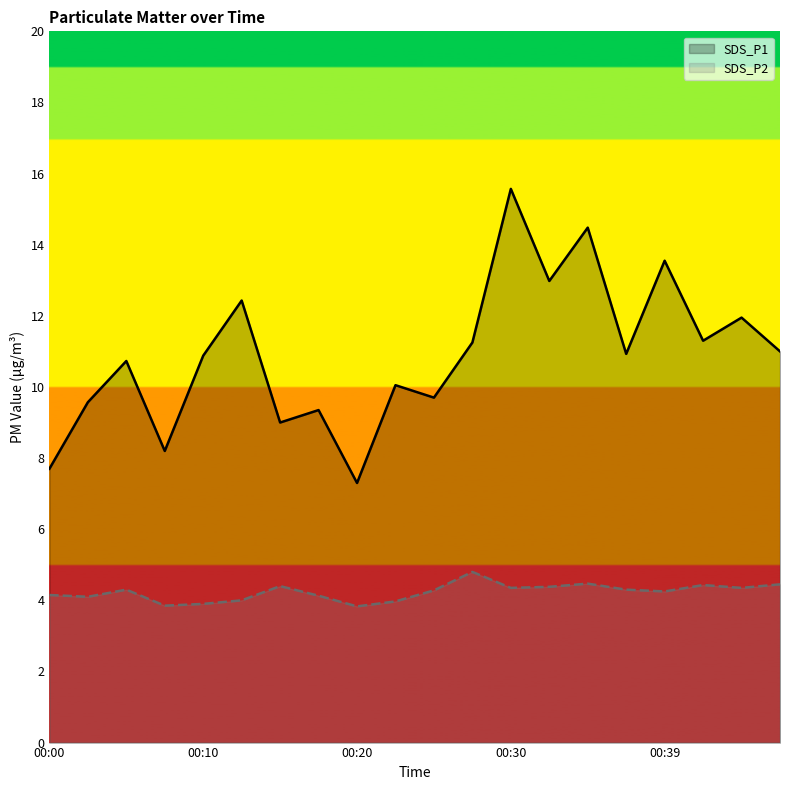

At which label is SDS_P1 closest to 11?

19